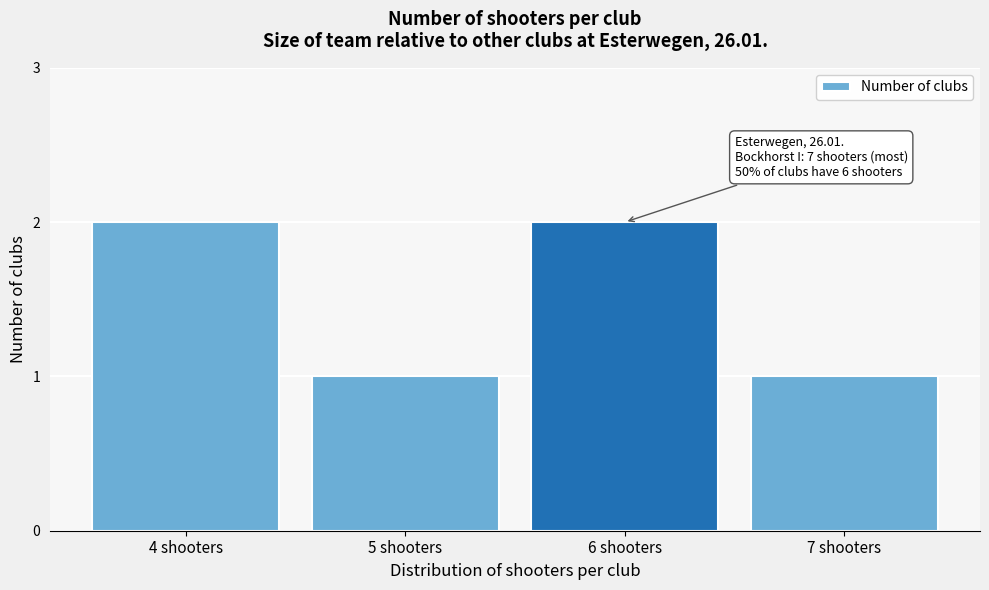

Reading right to left, extract all data points from this chart.

1	2	1	2